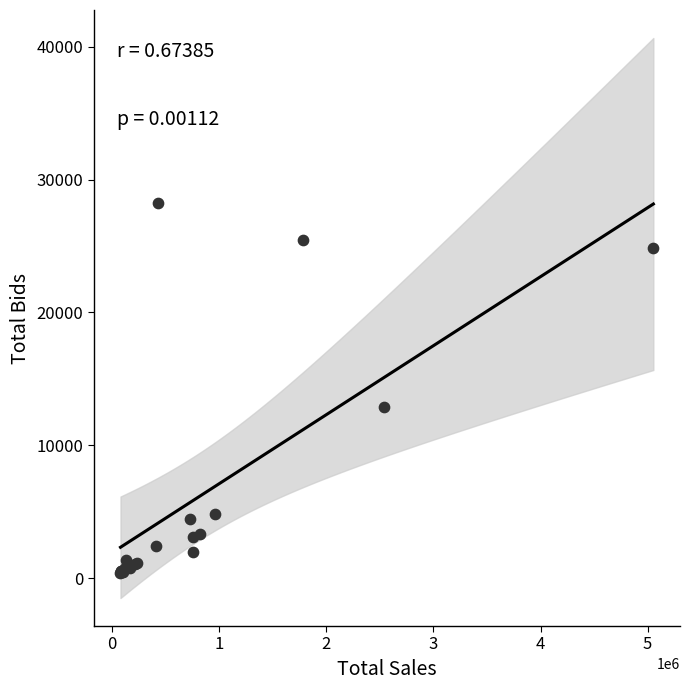

What Y value in the scatter plot is closest to 14328?

12892